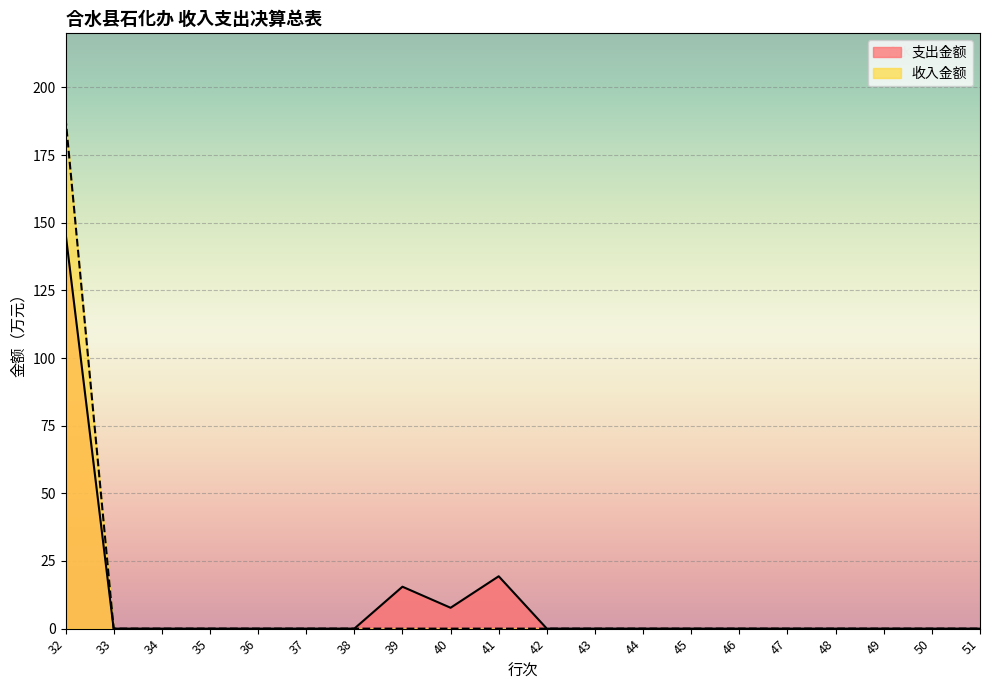

True or false: 支出金额 and 收入金额 cross at least once.

False